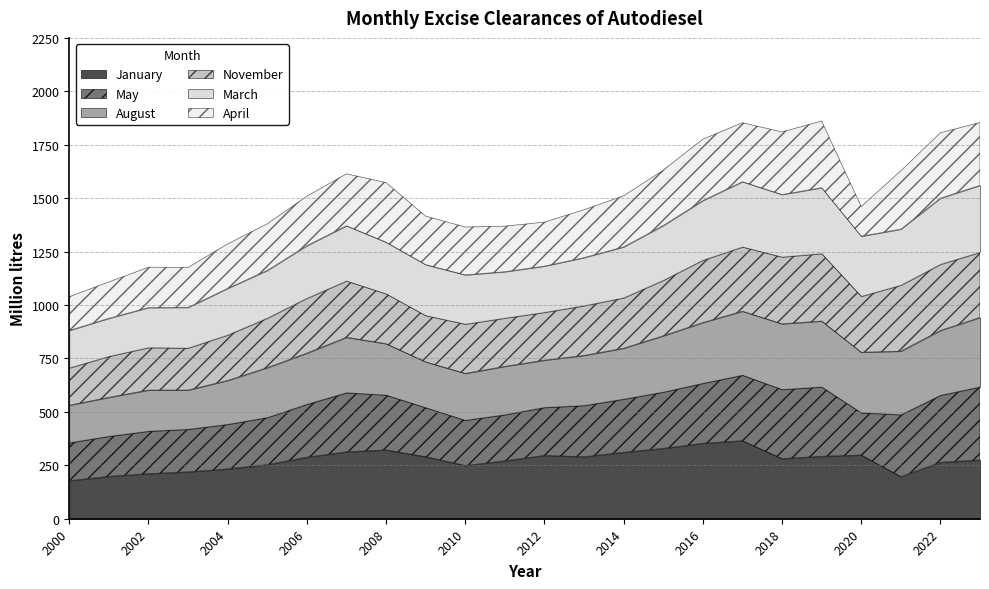

What is the maximum value shown in the chart?

365